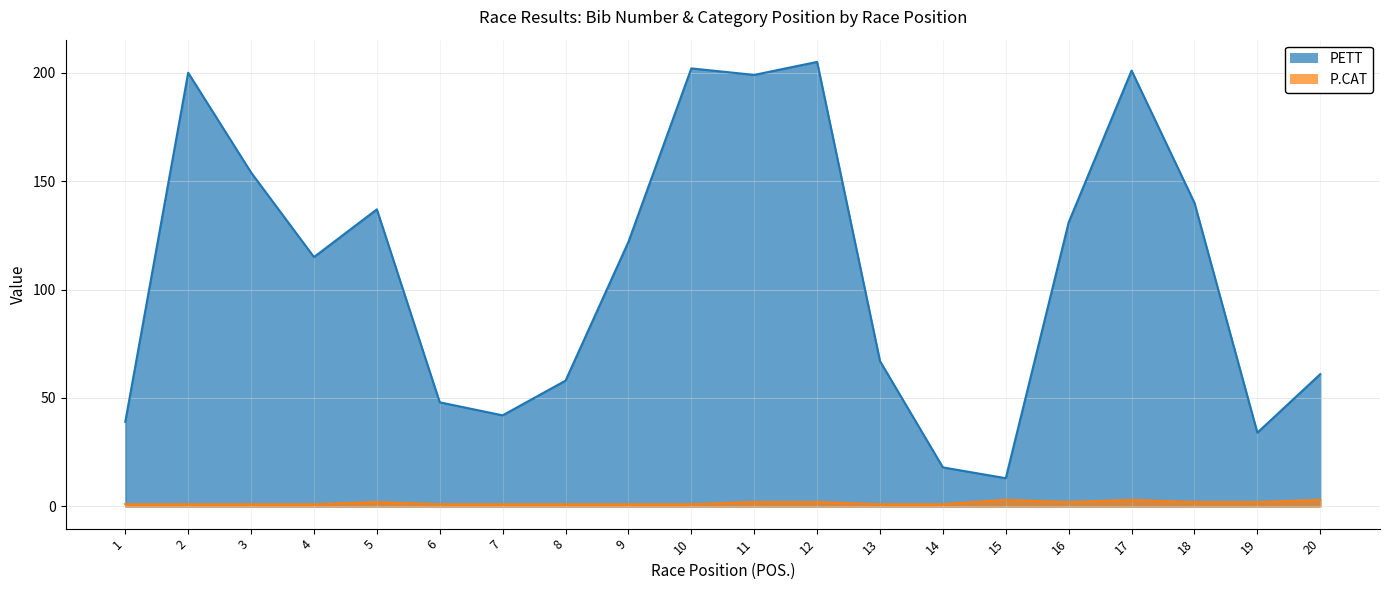

Rank the series at 4 from lowest to highest value.

P.CAT, PETT